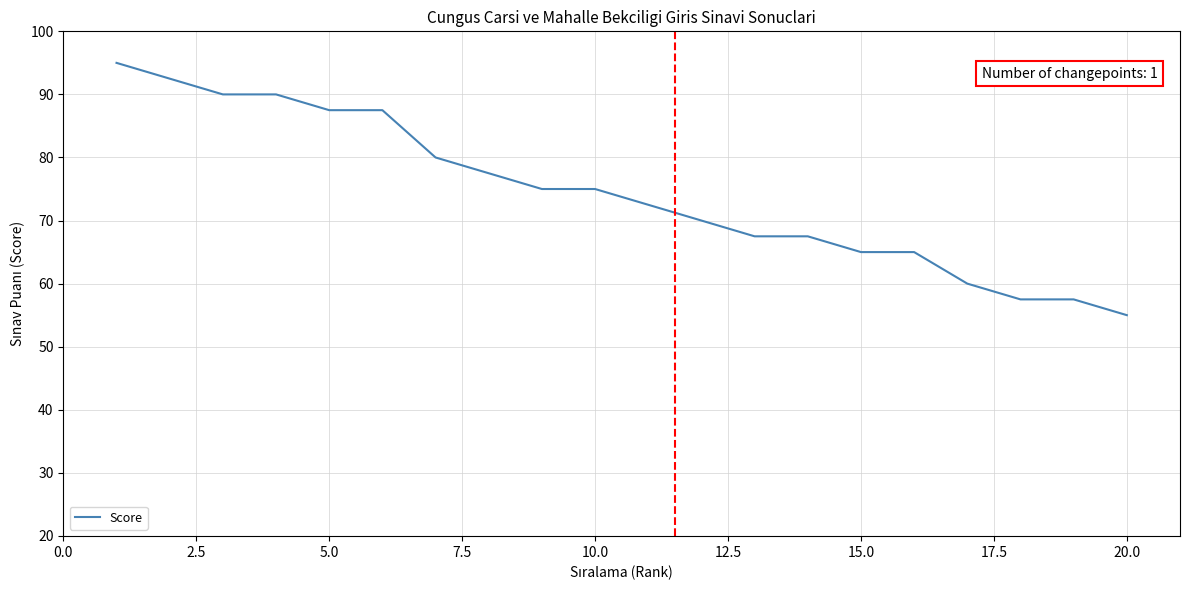

What is the average value?

74.4